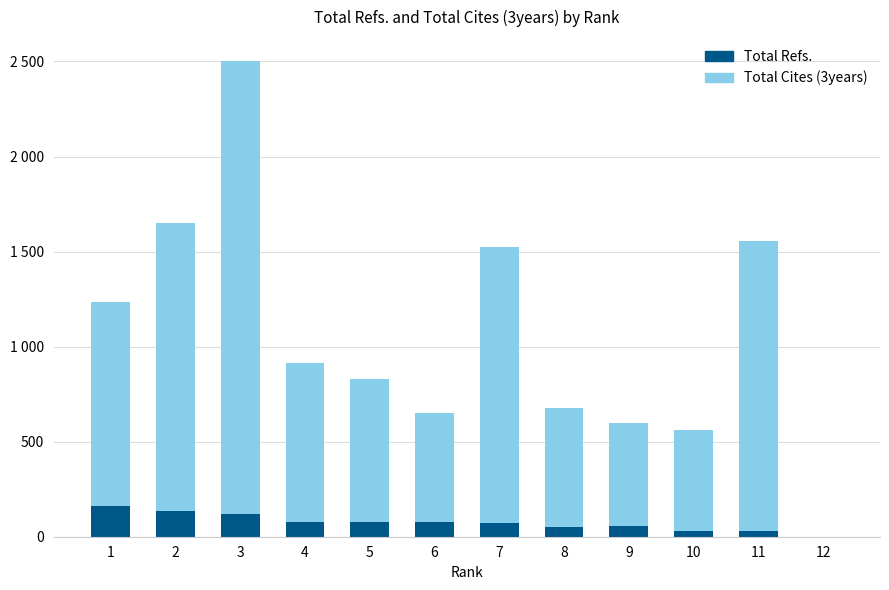

At how many categories does at least one series exceed 1709?

1